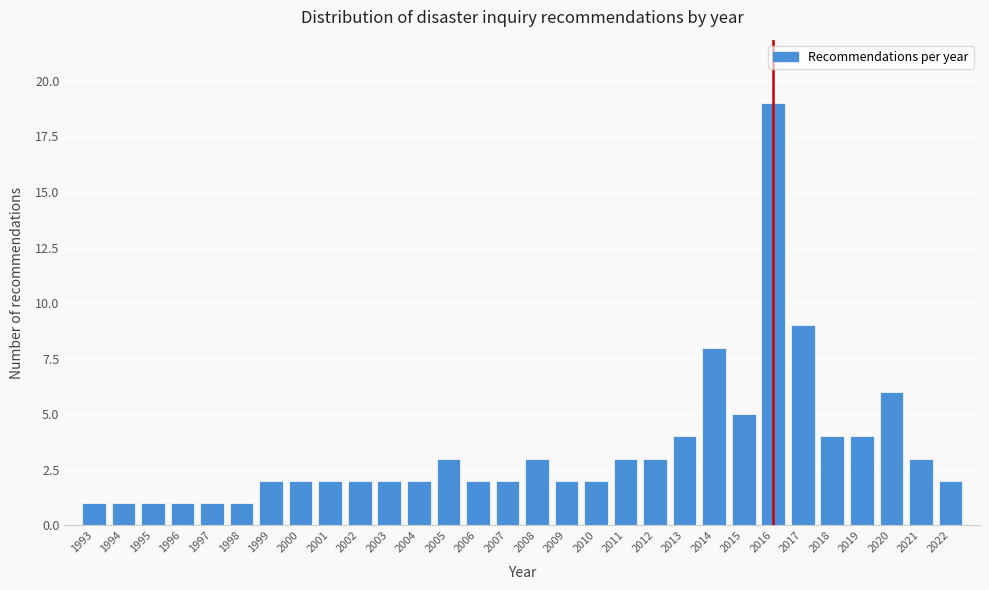

Reading left to right, list all the values displayed in this chart.

1993=1	1994=1	1995=1	1996=1	1997=1	1998=1	1999=2	2000=2	2001=2	2002=2	2003=2	2004=2	2005=3	2006=2	2007=2	2008=3	2009=2	2010=2	2011=3	2012=3	2013=4	2014=8	2015=5	2016=19	2017=9	2018=4	2019=4	2020=6	2021=3	2022=2